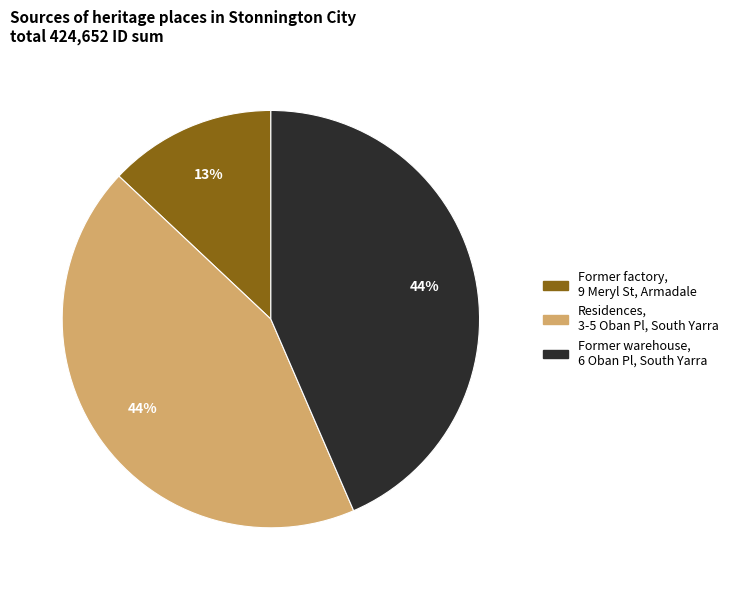

To the nearest percent, what is the average slice percentage?

33%